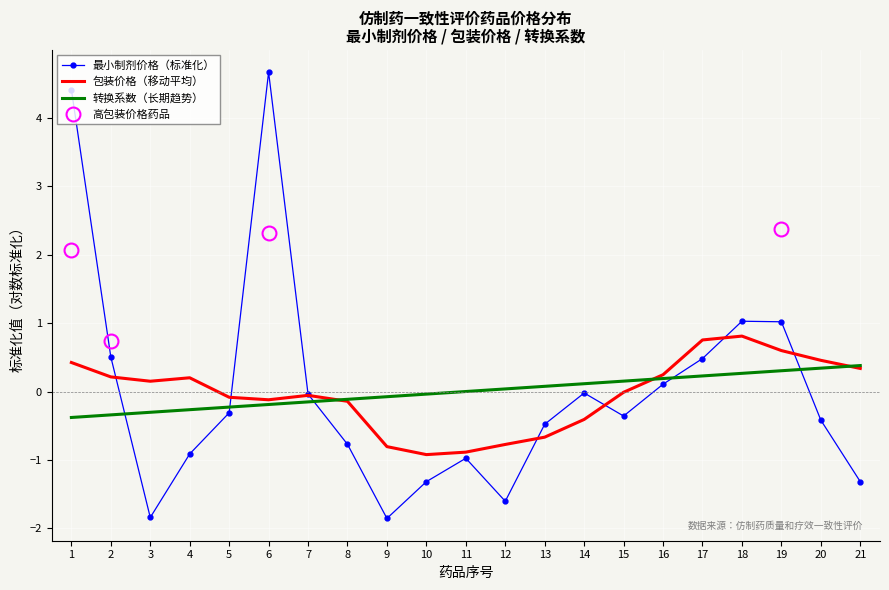

The value of 转换系数（长期趋势） at 20 is 0.3. True or false?

True